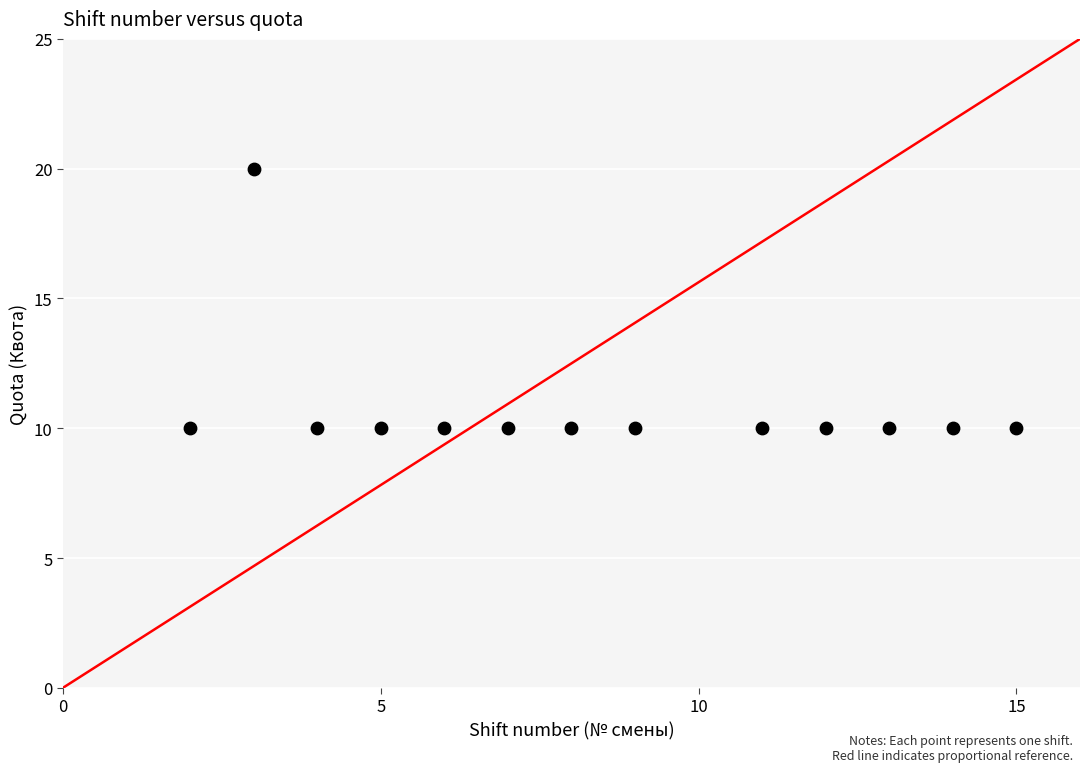

What is the range of X values (max minus min)?

13